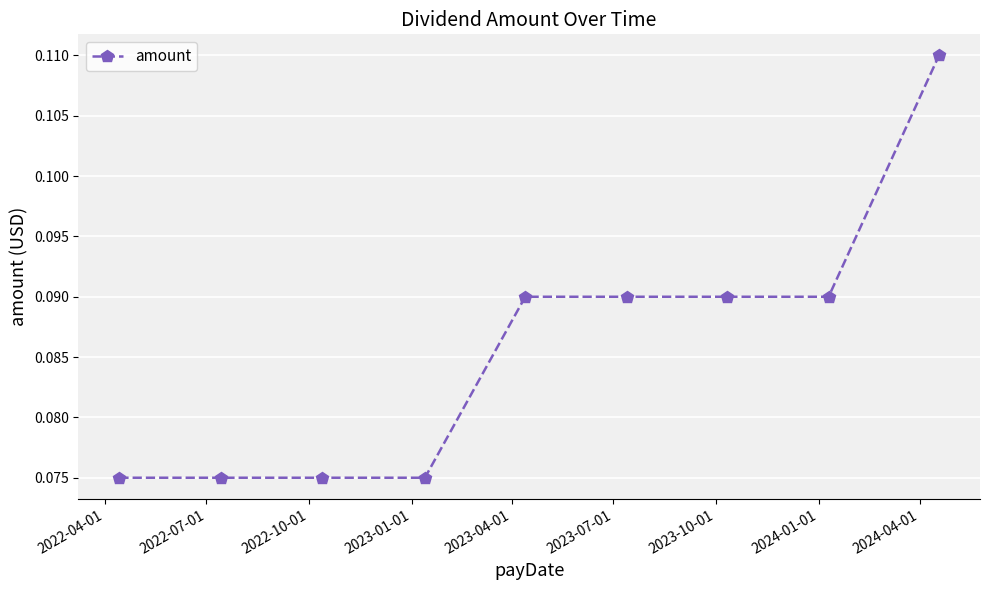

What is the sum of all values?

0.8